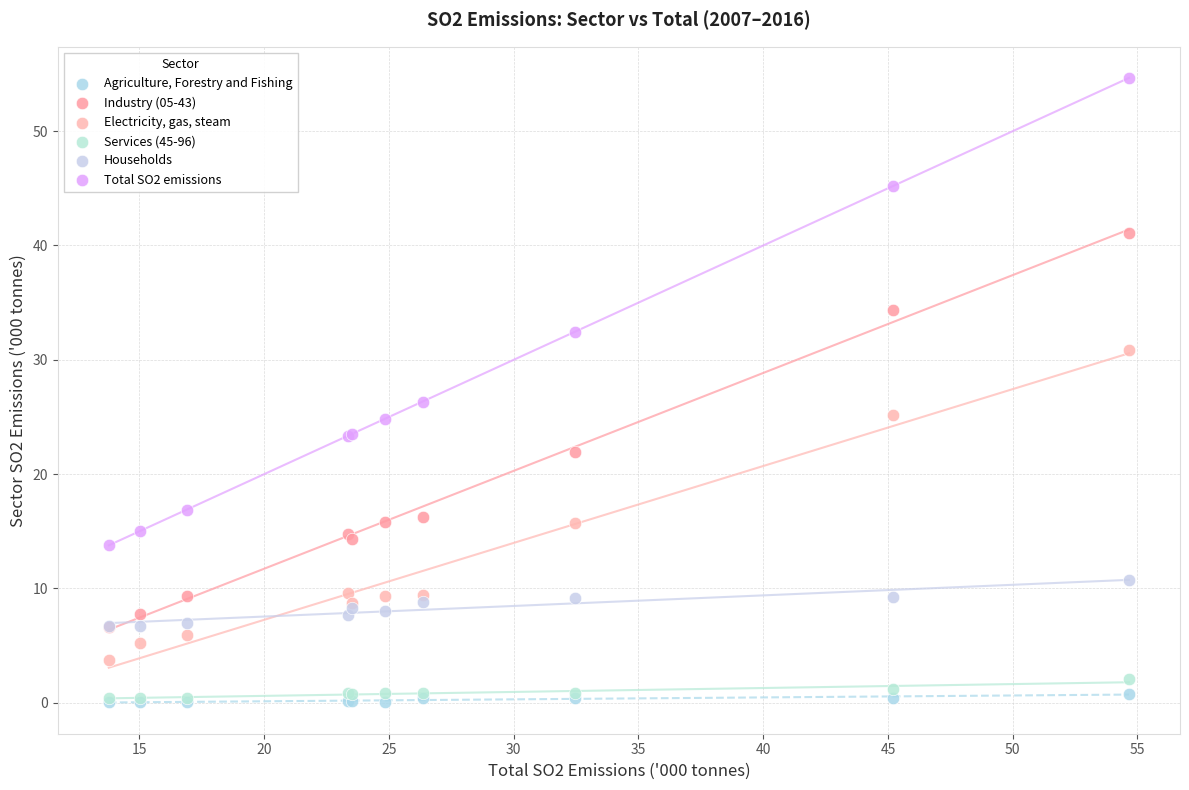

Across all series, what Y value is closest to 27?

26.3